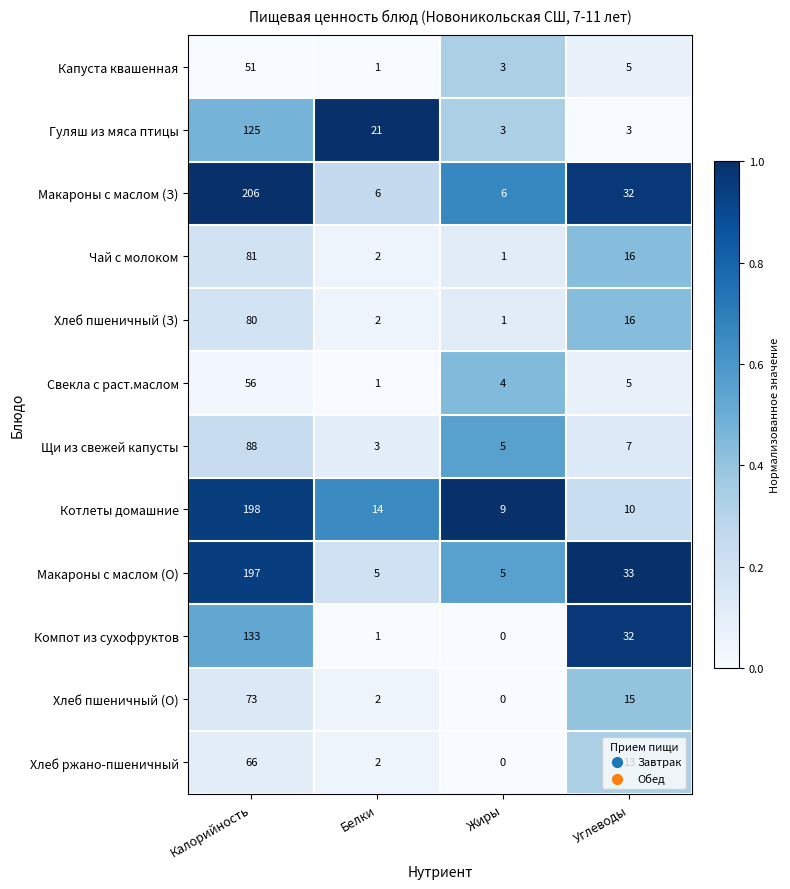

What is the difference between the highest and lowest values at Белки?

20